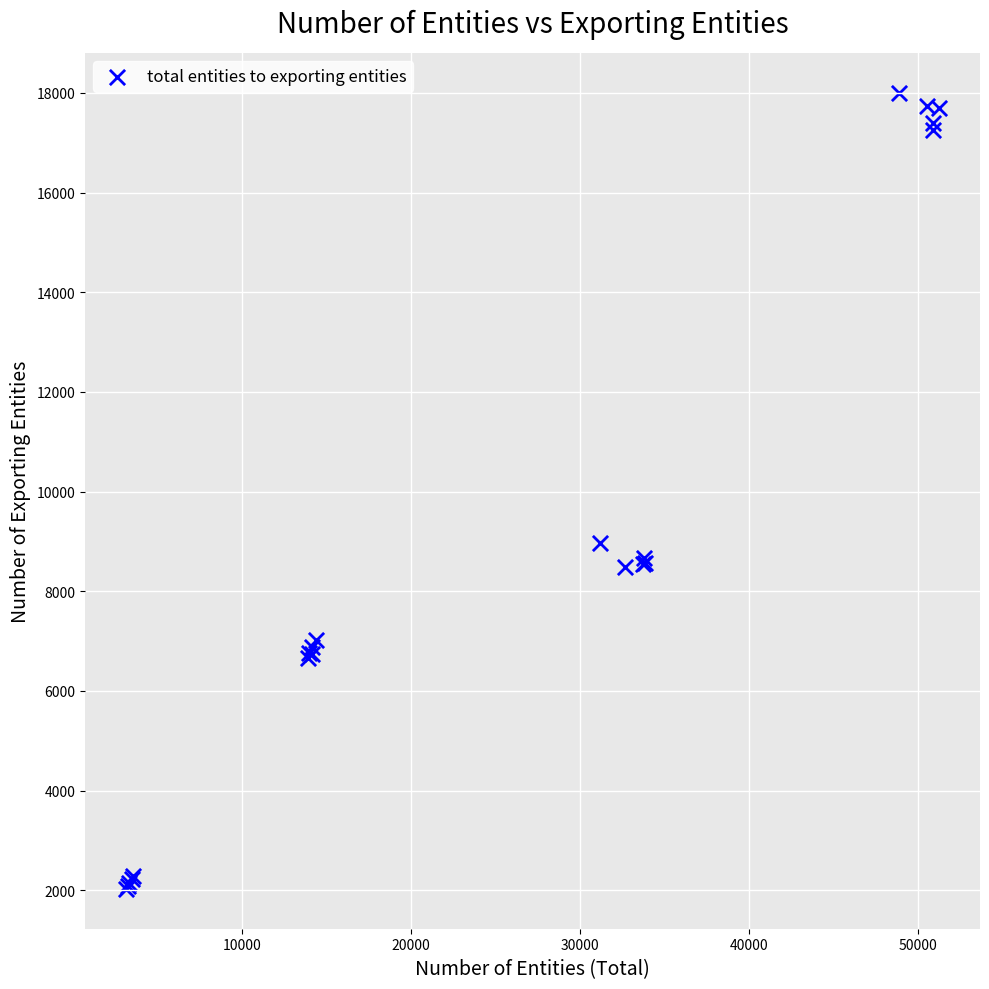

What Y value in the scatter plot is closest to 10015?

8963